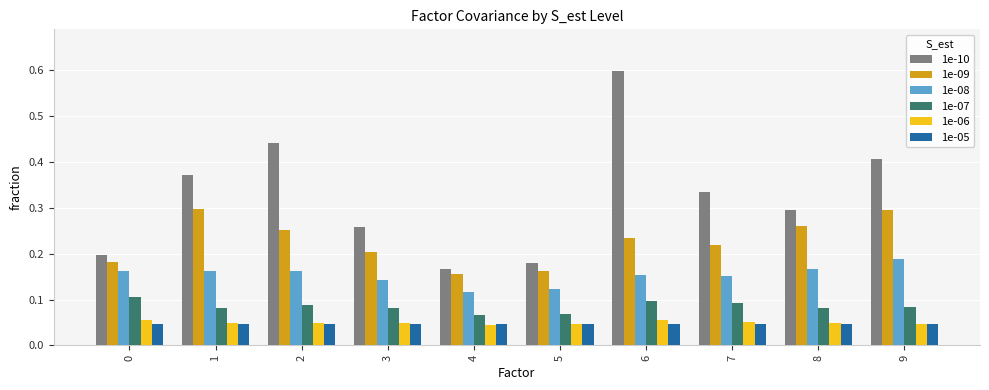

Which series has the largest total across all categories?

1e-10